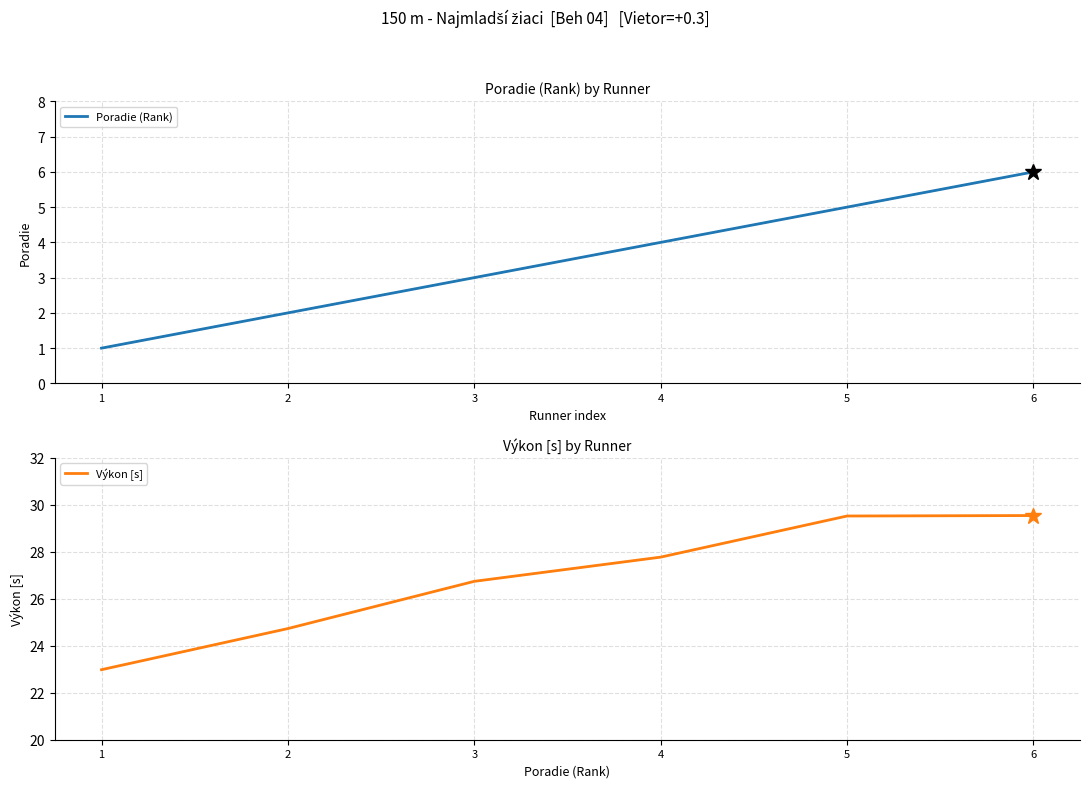

What is the value of the Výkon [s] point at the 2nd from the left?

24.7